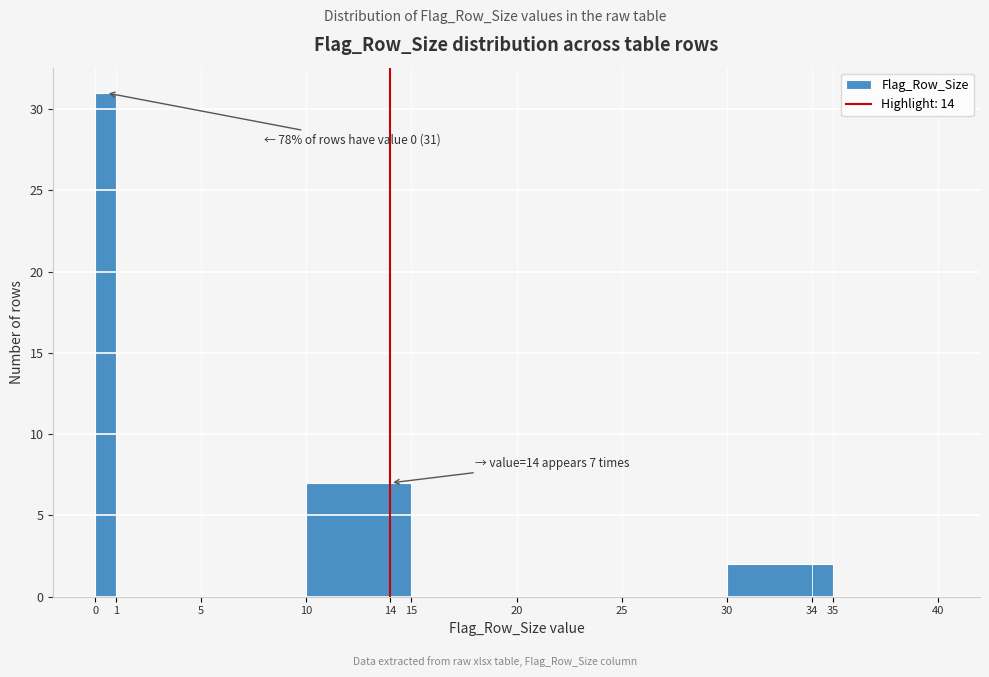

Which range on the x-axis has the tallest bar?

0 to 1